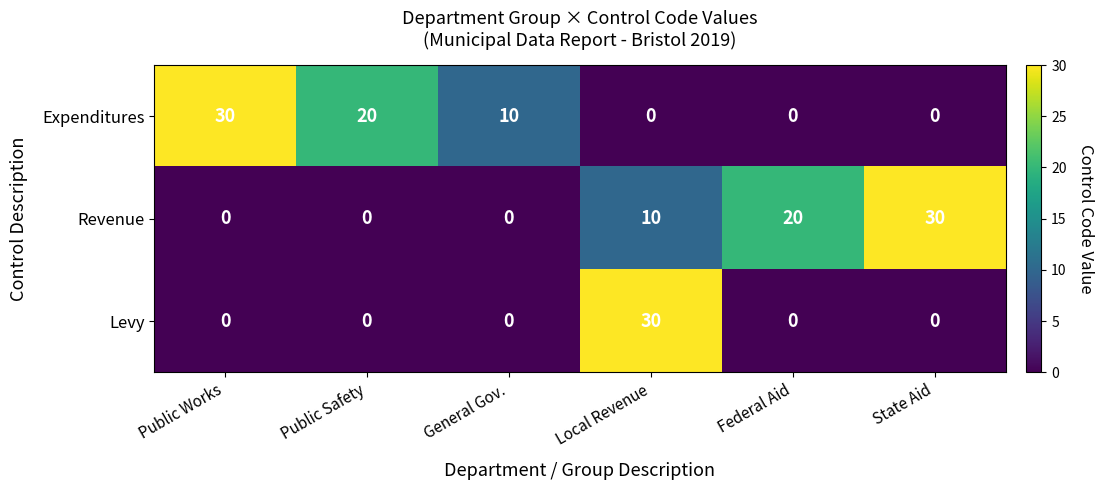

What is the maximum value for Levy?

30